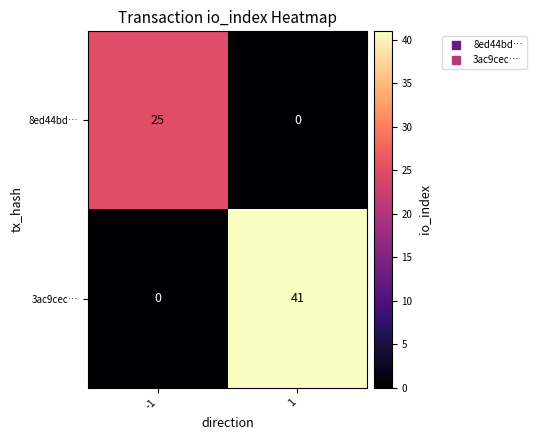

Reading left to right, what are all the values shown in this chart?

8ed44bd…: 25	0
3ac9cec…: 0	41